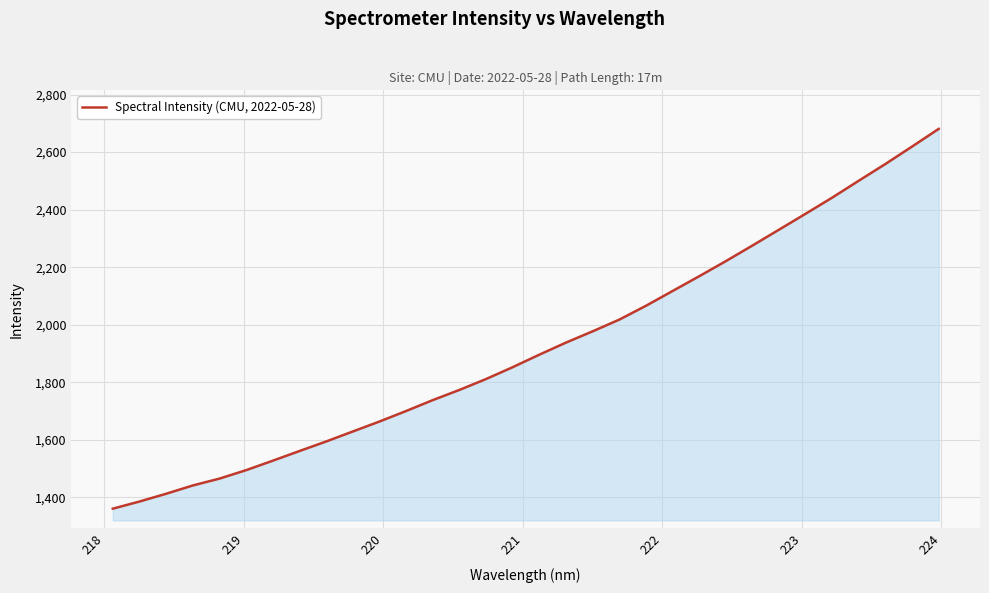

What is the smallest value displayed?

1360.2